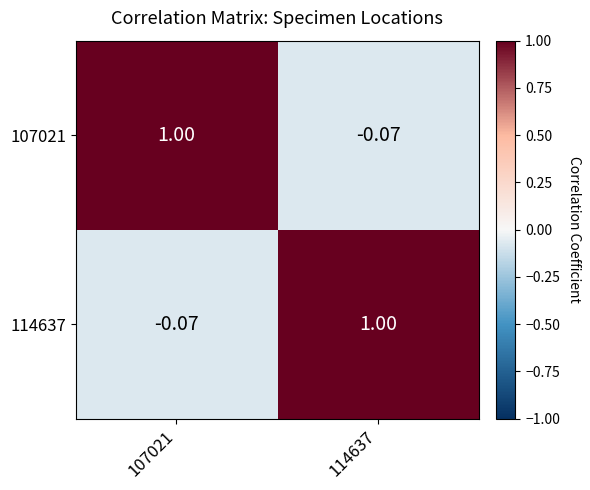

How many values in 114637 are below zero?

1